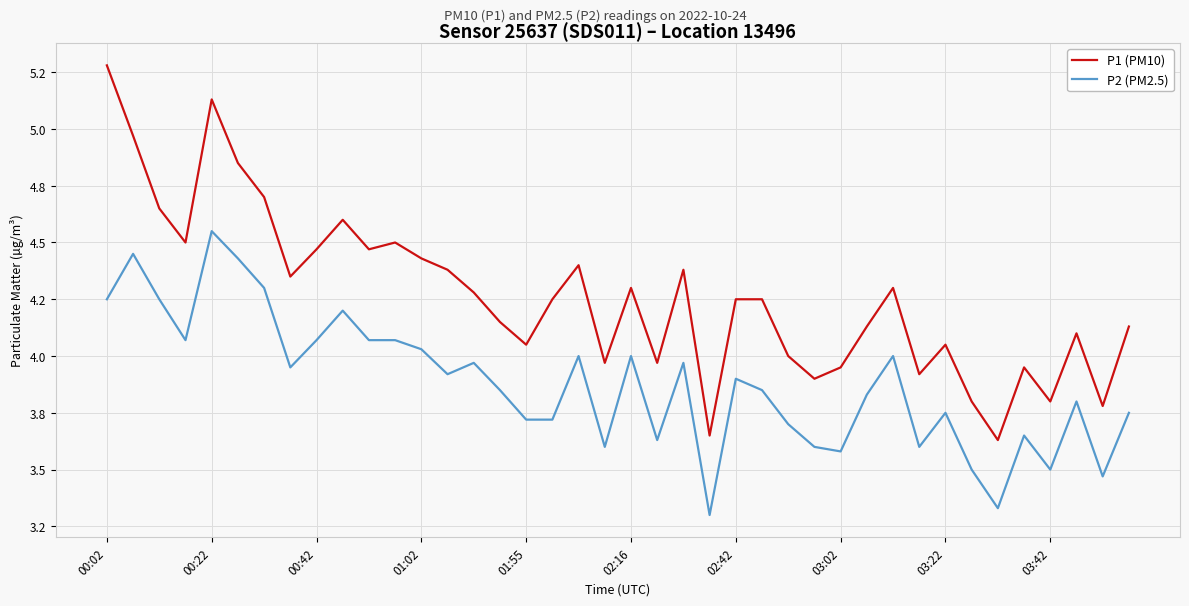

Is this an area chart (filled region under the line)?

No